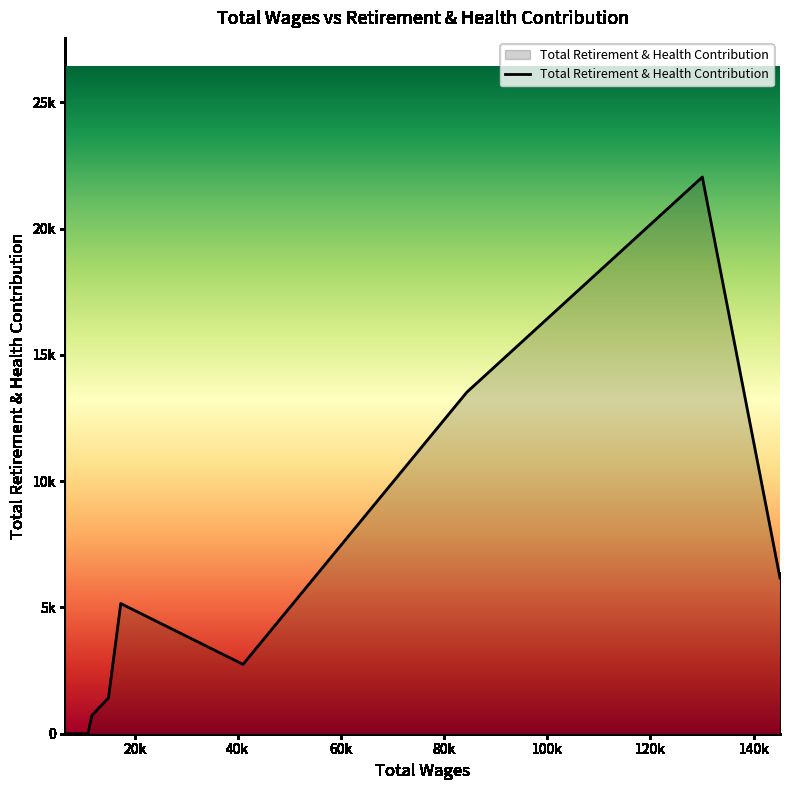

What is the greatest value displayed?

22046